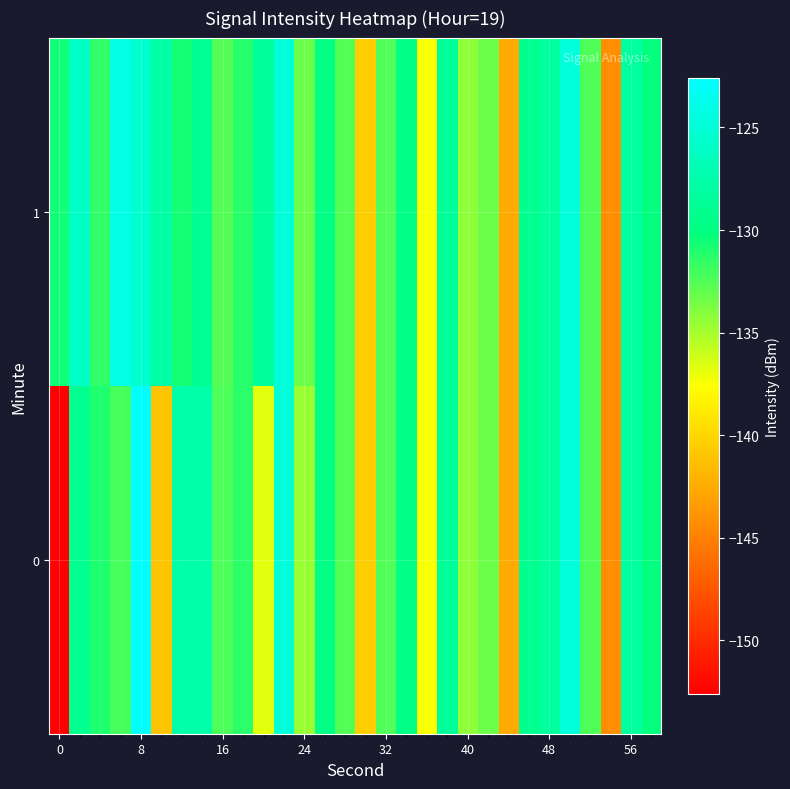

Rank the series by their maximum value, from lowest to highest.

1, 0